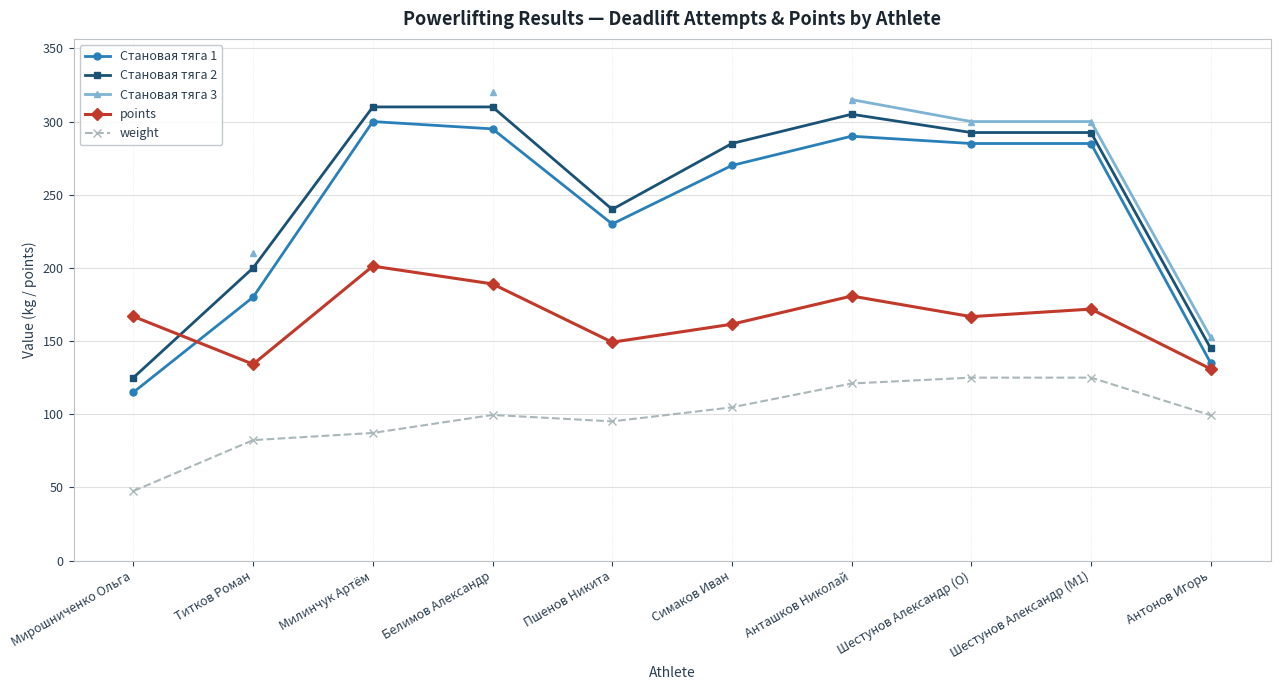

True or false: weight has more than 1 points higher than both neighbors.

False